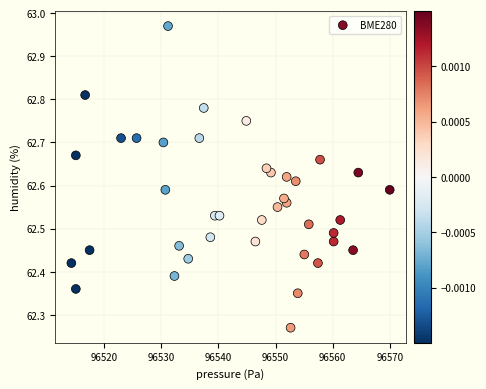

What is the range of Y values (max minus min)?

0.7